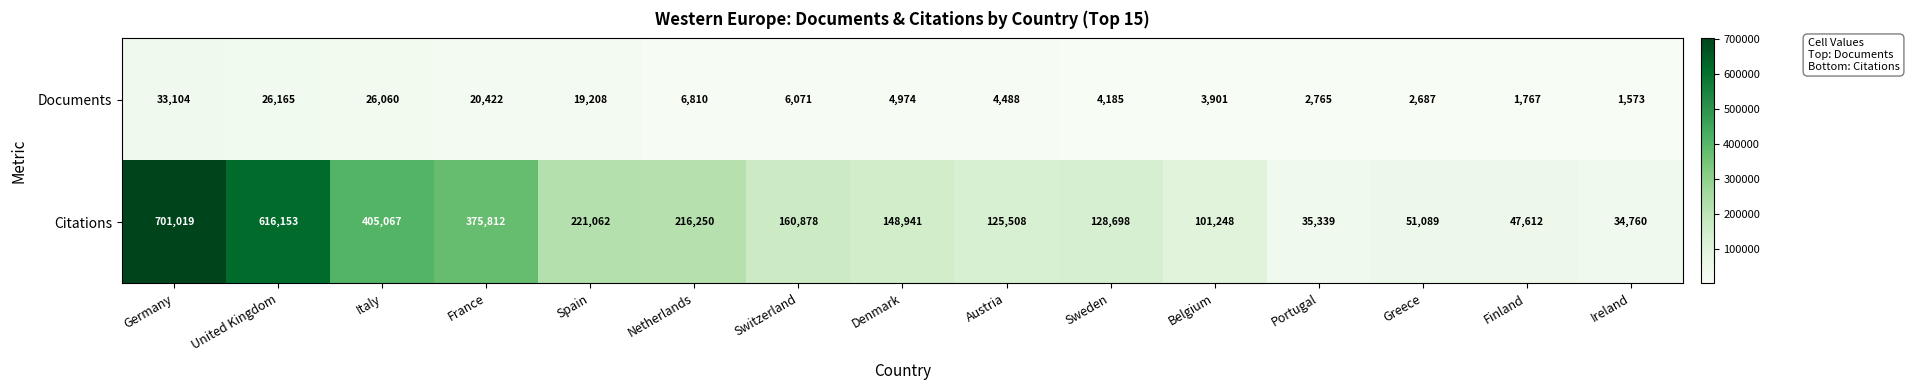

Is it true that Citations equals 932070 at Germany?

False